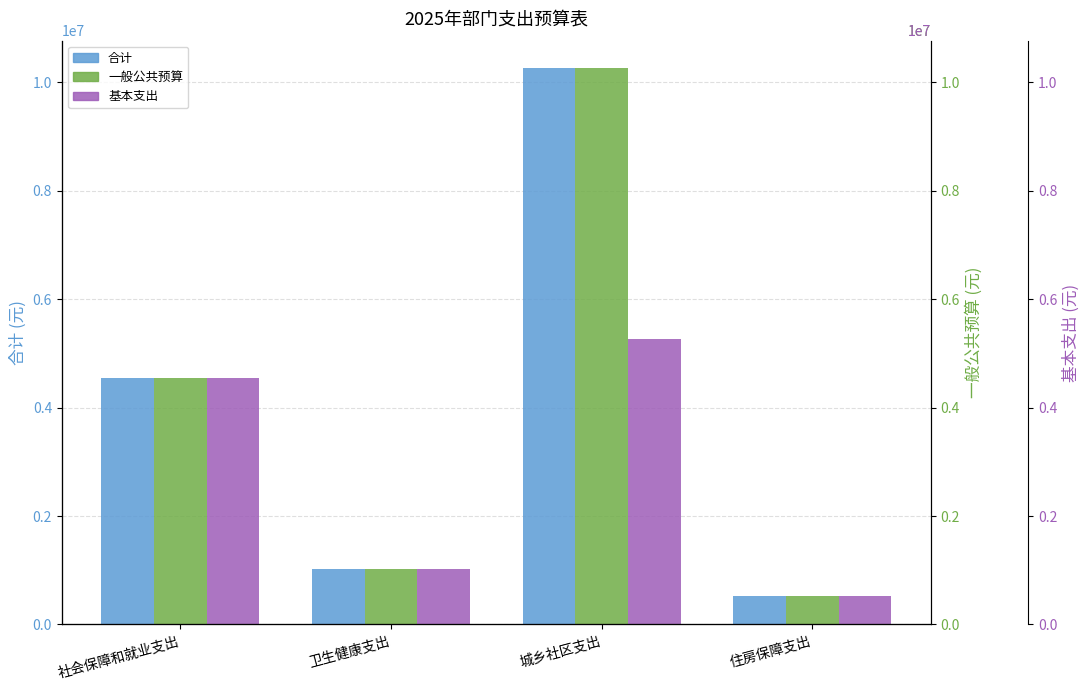

The value of 合计 at 社会保障和就业支出 is 1033488.4. True or false?

False